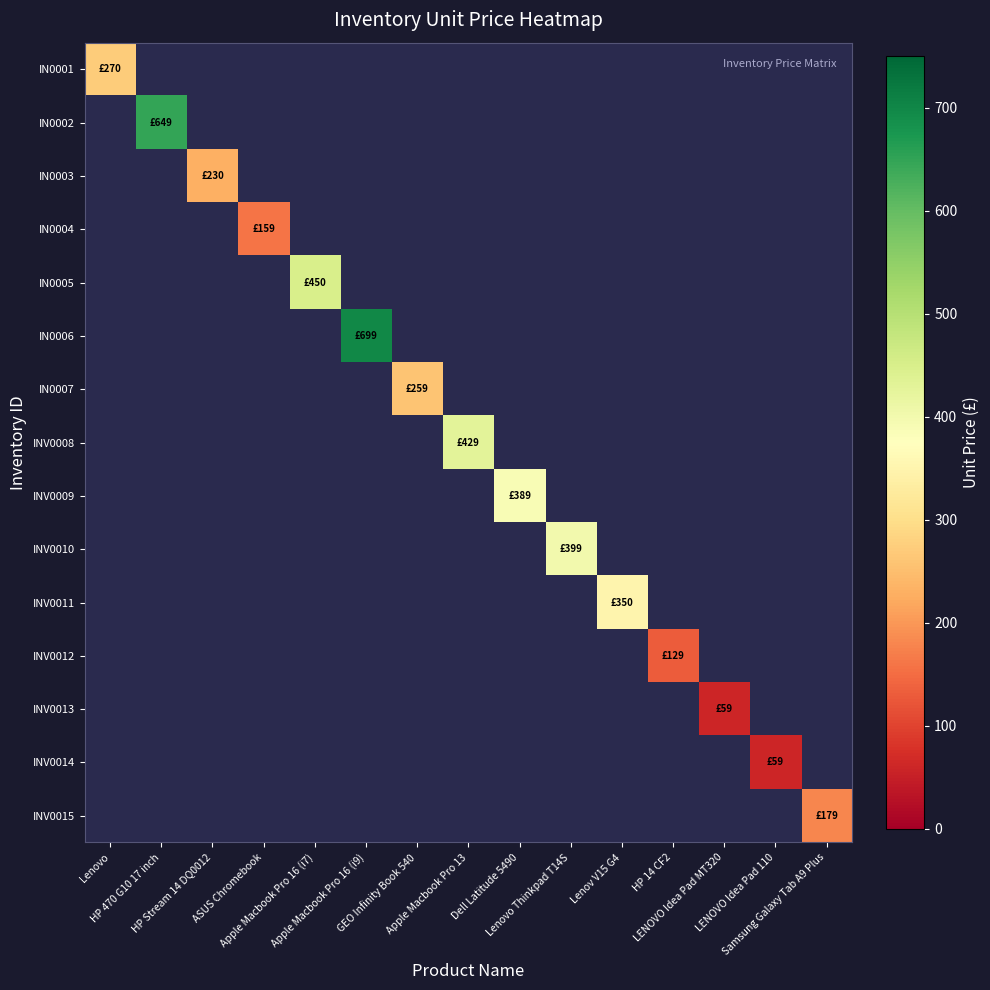

What is the lowest value of the IN0001 series?

270.0